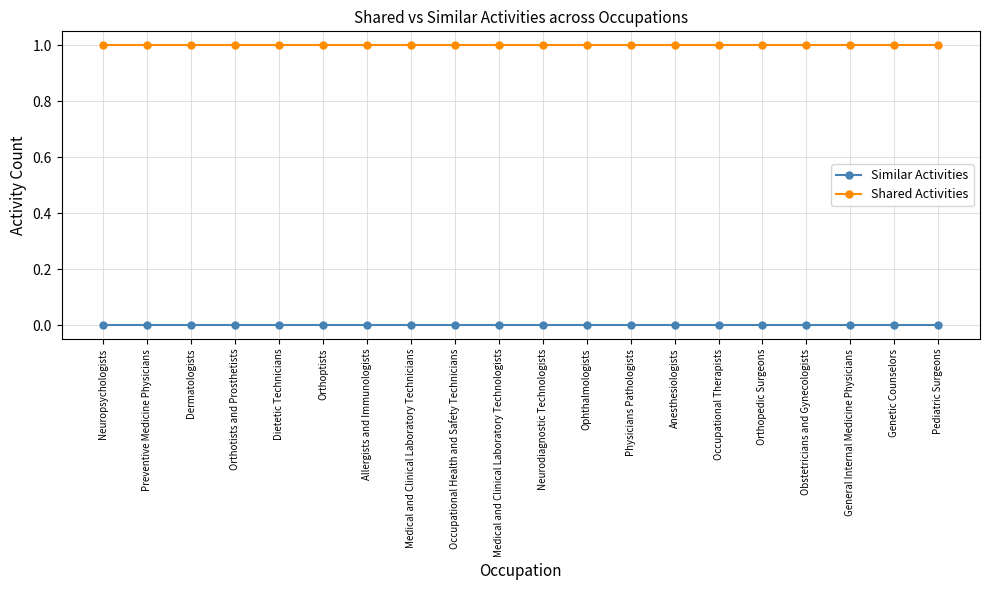

What is the minimum value for Shared Activities?

1